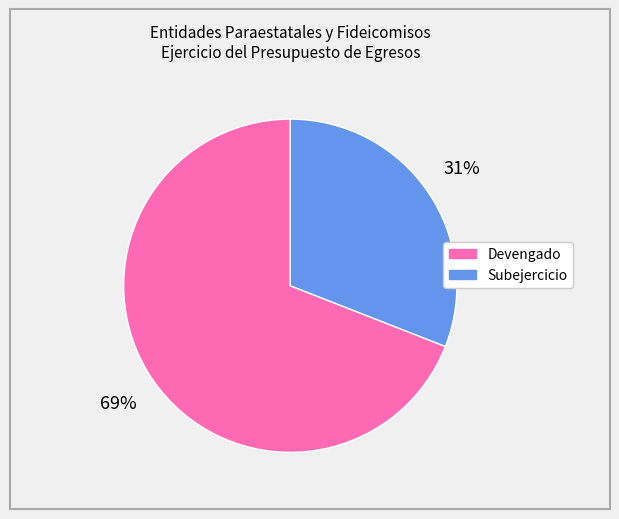

Combined, do Subejercicio and Devengado account for over 50%?

Yes